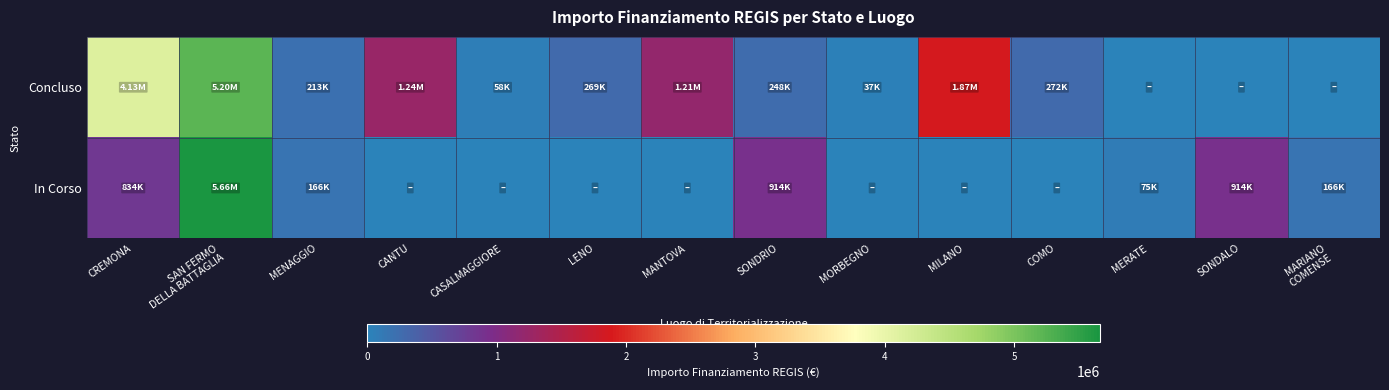

Reading left to right, what are all the values shown in this chart?

Concluso: CREMONA=4132595.6	SAN FERMO
DELLA BATTAGLIA=5204815.0	MENAGGIO=212514.4	CANTU=1242450.0	CASALMAGGIORE=57564.0	LENO=269021.9	MANTOVA=1206048.8	SONDRIO=247700.0	MORBEGNO=36600.0	MILANO=1866366.7	COMO=271682.5	MERATE=0.0	SONDALO=0.0	MARIANO
COMENSE=0.0
In Corso: CREMONA=833874.0	SAN FERMO
DELLA BATTAGLIA=5661857.7	MENAGGIO=165553.7	CANTU=0.0	CASALMAGGIORE=0.0	LENO=0.0	MANTOVA=0.0	SONDRIO=914000.0	MORBEGNO=0.0	MILANO=0.0	COMO=0.0	MERATE=75000.0	SONDALO=914000.0	MARIANO
COMENSE=165553.7